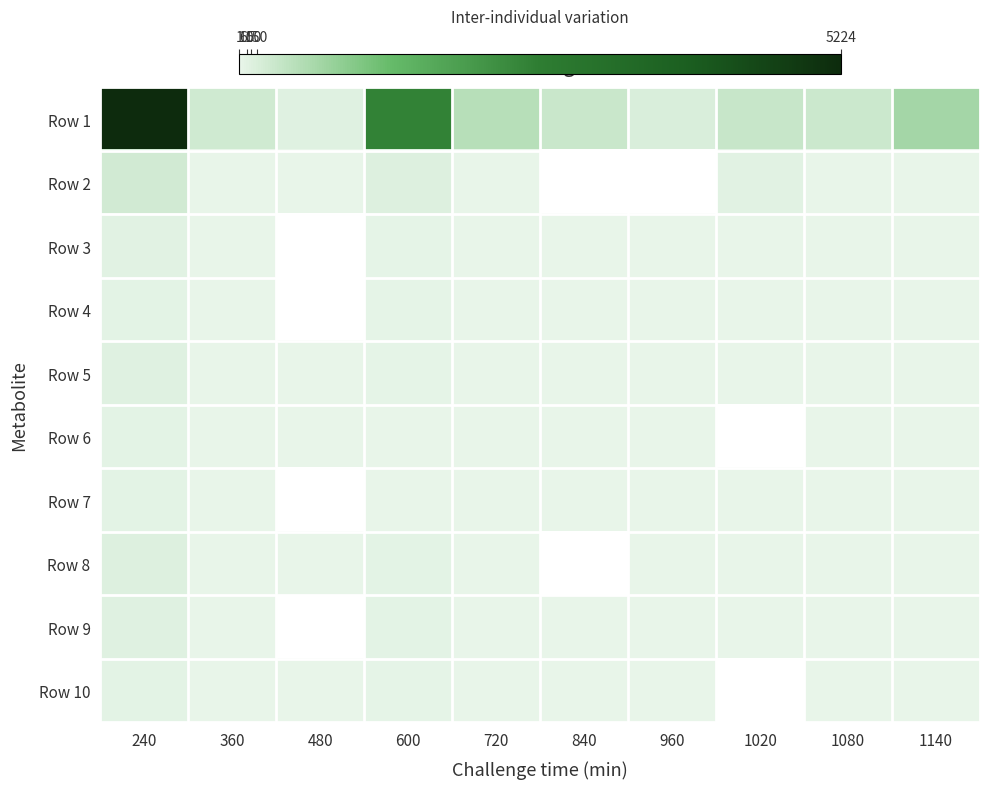

What is the difference between the maximum and minimum values in the Row 6 series?

44.0